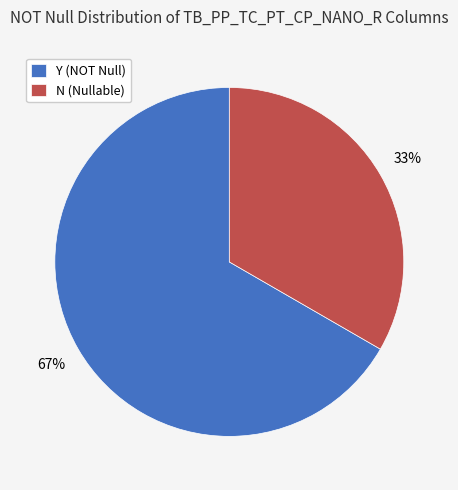

What is the smallest slice in the pie chart?

N